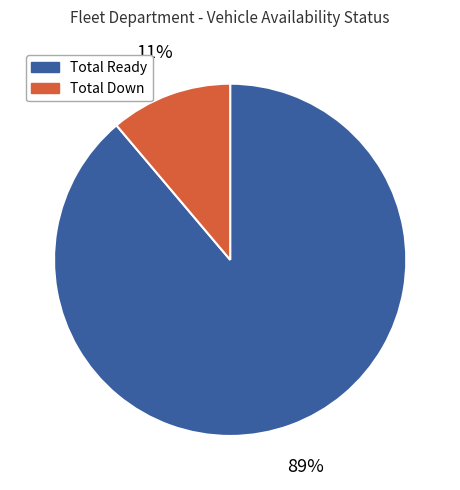

How many segments does this pie chart have?

2